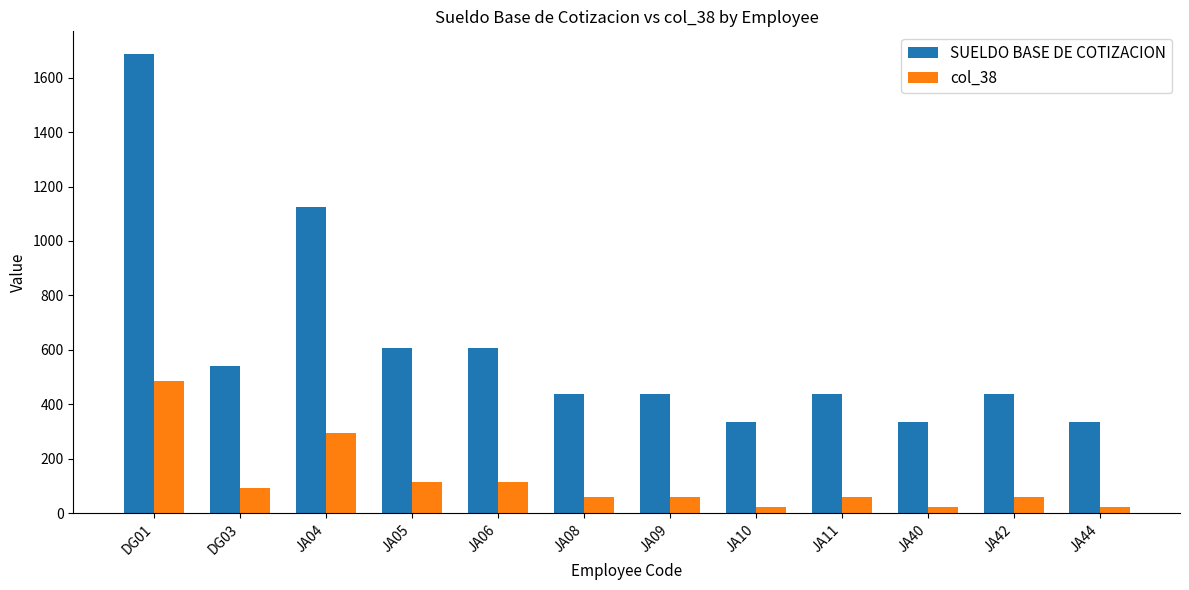

What is the average value of the col_38 series?

117.8